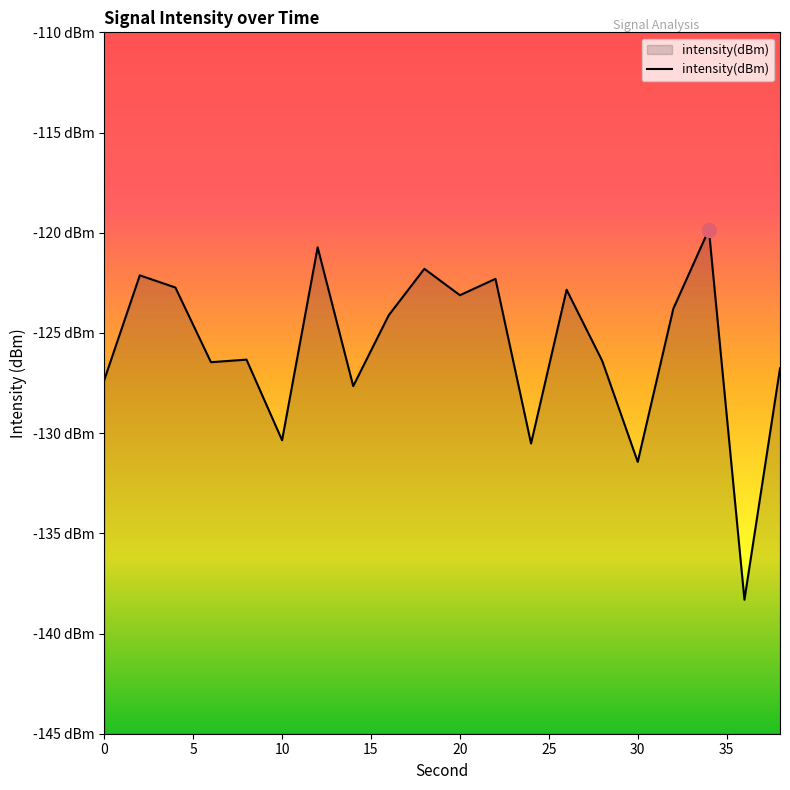

True or false: the data shows -44.4 at 0.

False